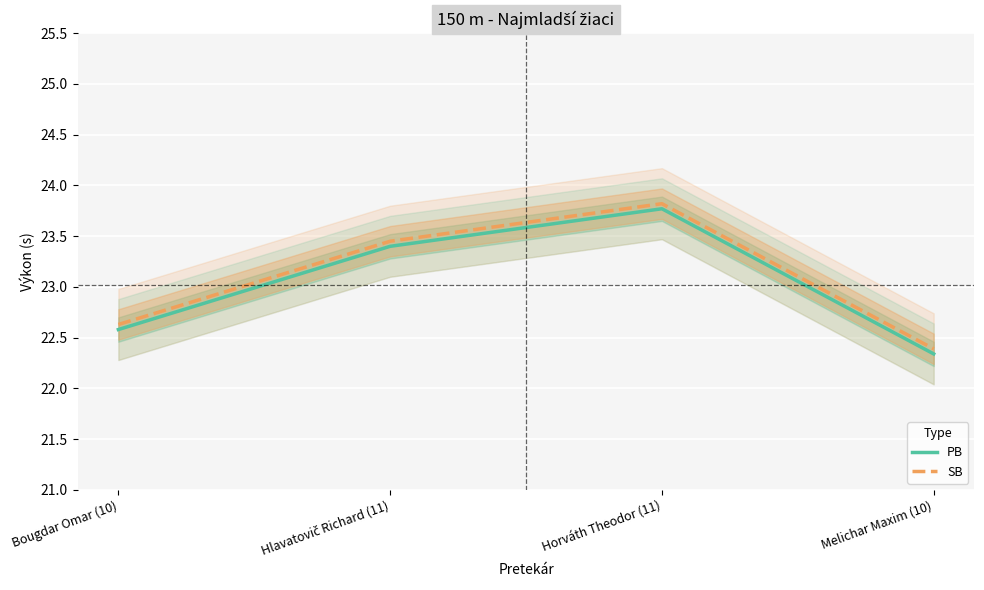

Is the value of SB at Bougdar Omar (10) greater than the value of PB at Horváth Theodor (11)?

No